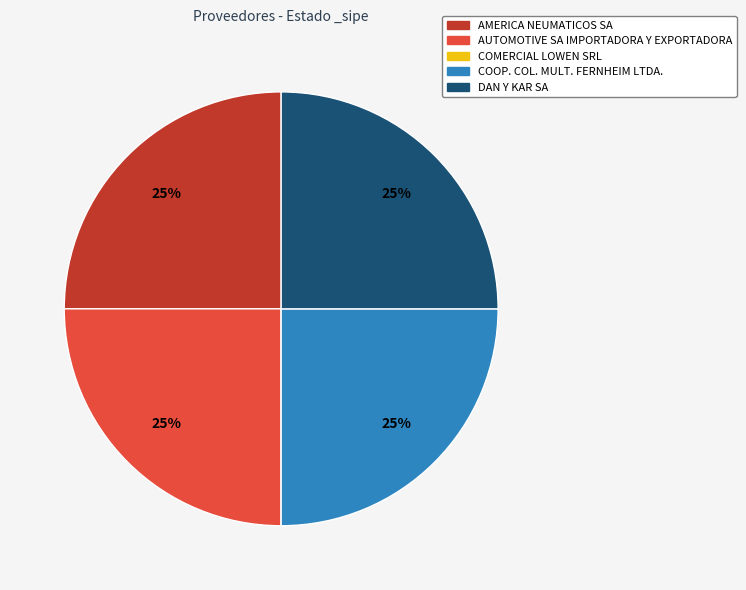

True or false: AMERICA NEUMATICOS SA accounts for 25% of the total.

True